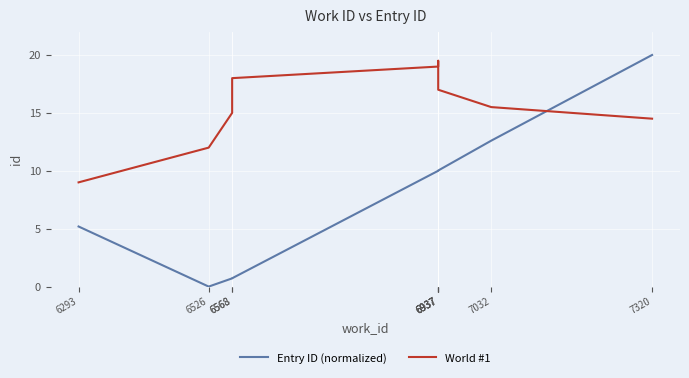

At how many categories does at least one series exceed 5?

10